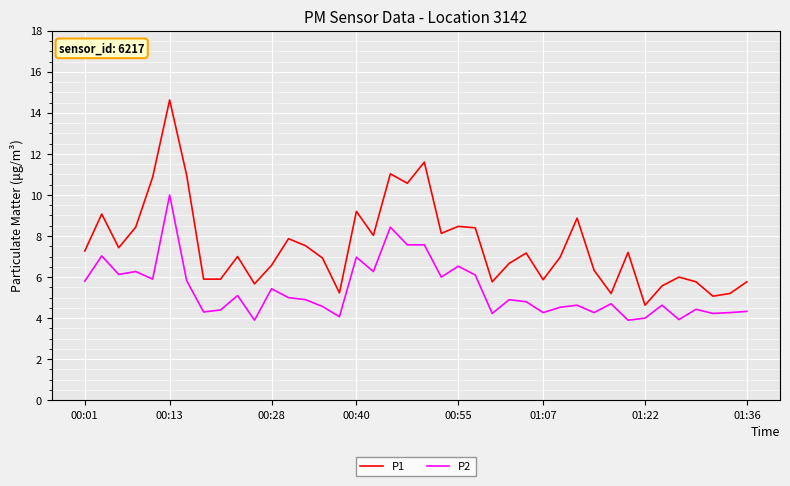

True or false: P2 and P1 intersect in this chart.

False